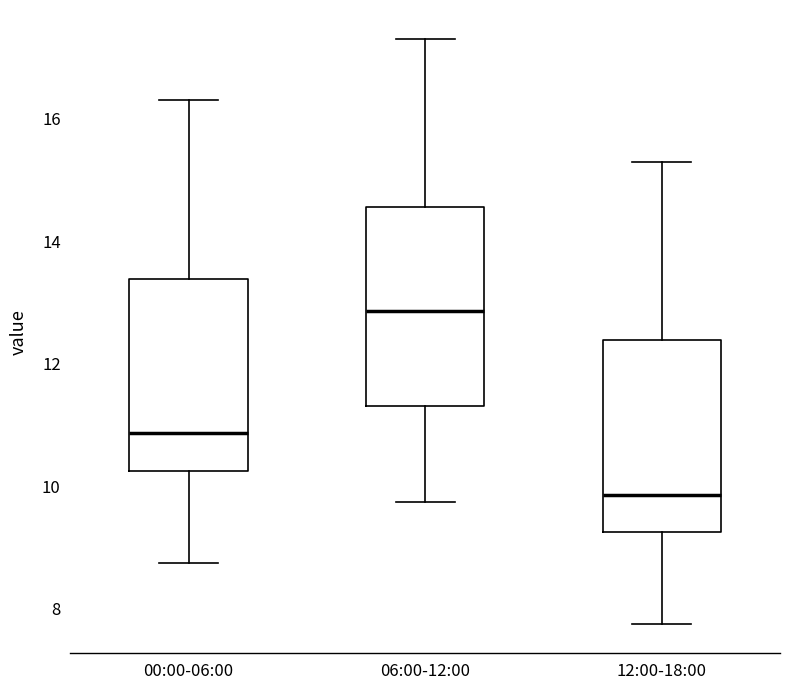

Which box's median line is the highest?

06:00-12:00